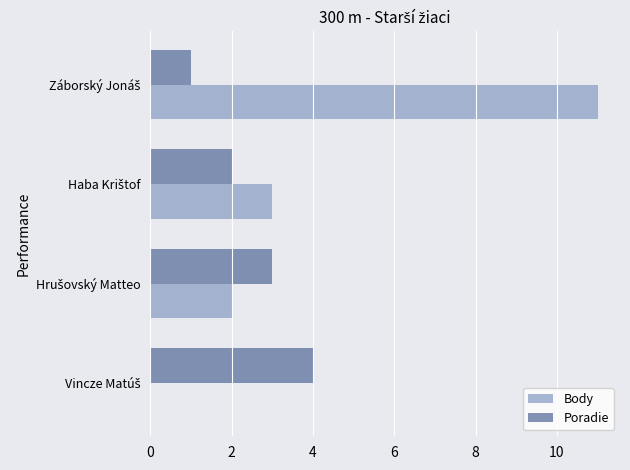

What is the sum of all Poradie values?

10